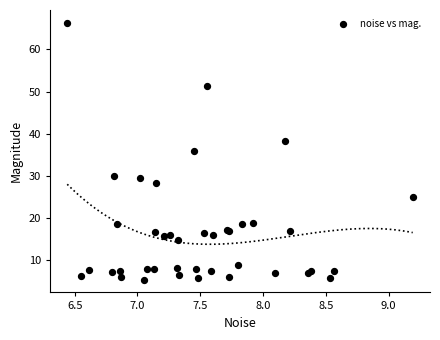

What Y value in the scatter plot is closest to 35?

35.9